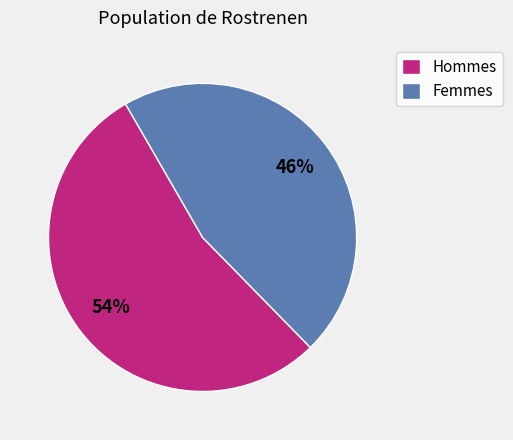

Combined, do Hommes and Femmes account for over 50%?

Yes